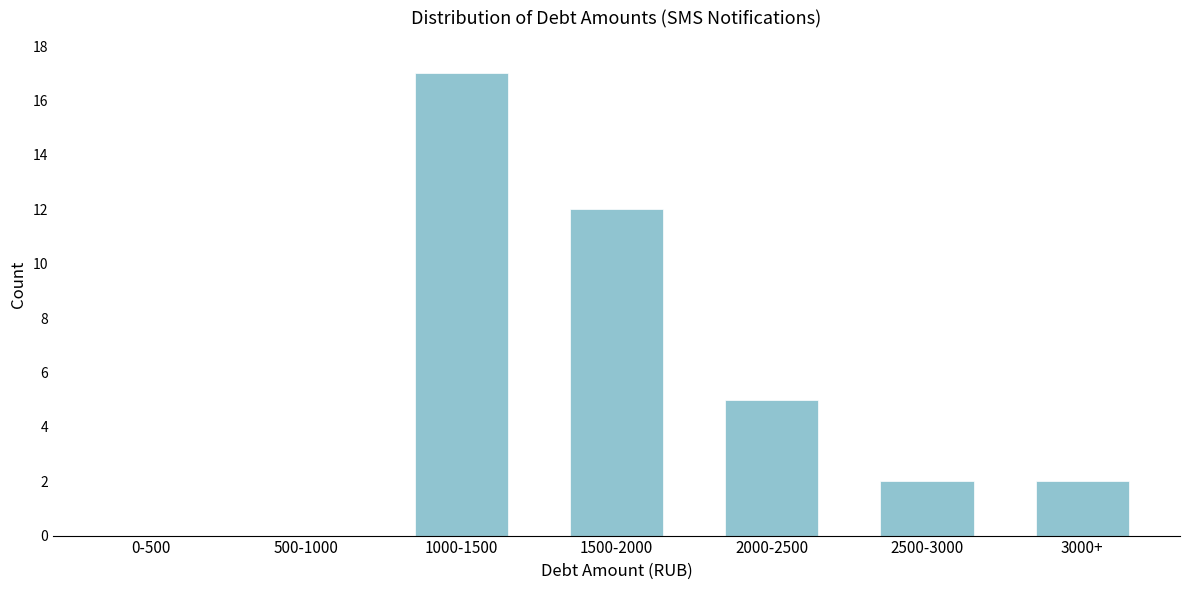

Reading right to left, list all the values displayed in this chart.

3000+=2	2500-3000=2	2000-2500=5	1500-2000=12	1000-1500=17	500-1000=0	0-500=0